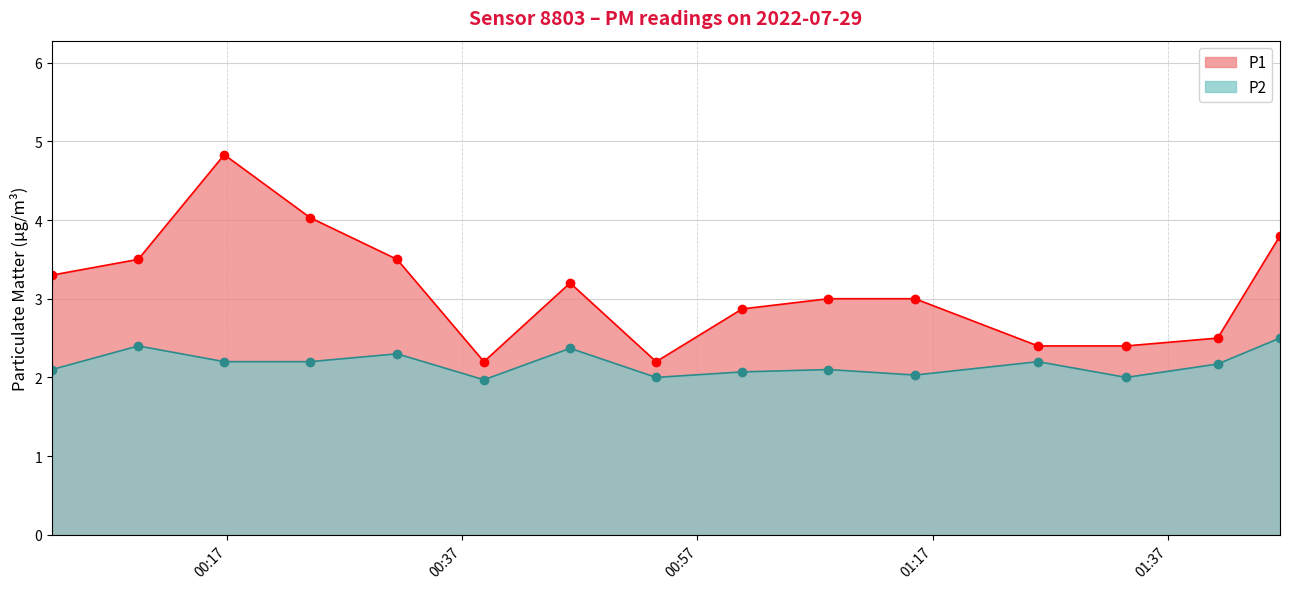

At 2022-07-29T01:08:08, list the series in order from largest to smallest.

P1, P2